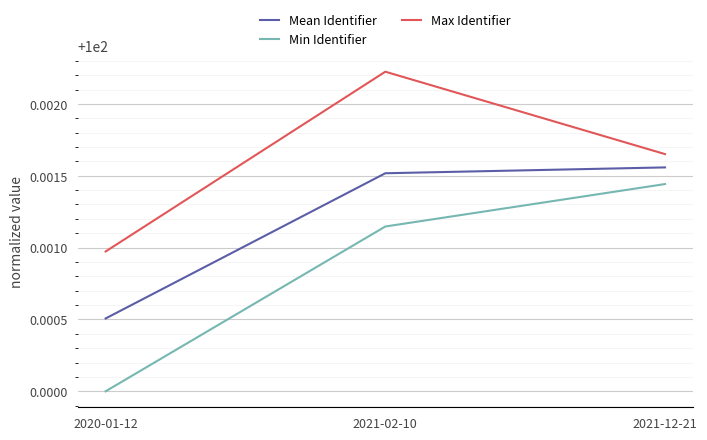

Which series changed the most between 2020-01-12 and 2021-12-21?

Min Identifier